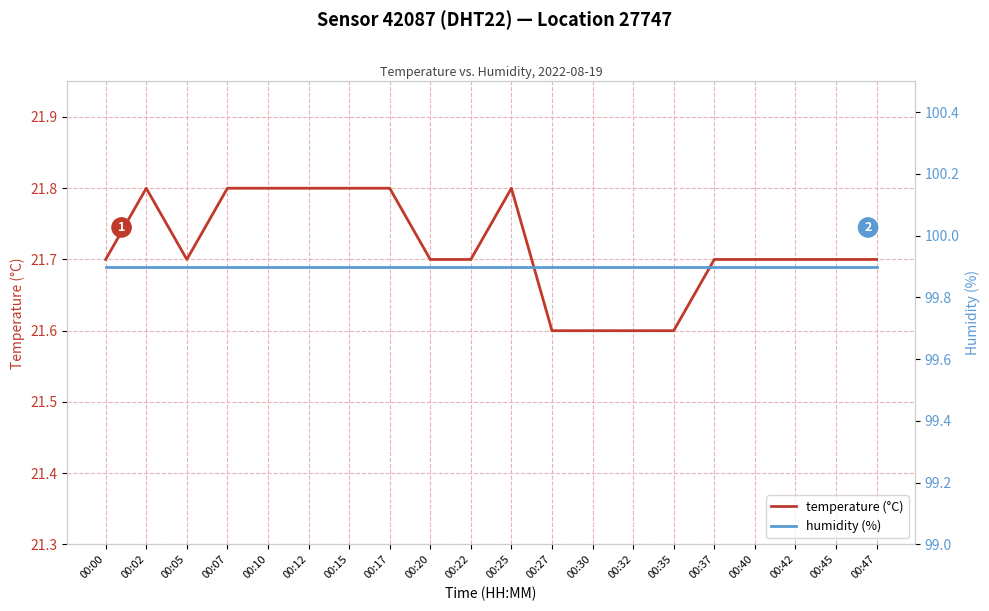

Which series has the widest spread of values?

temperature (°C)